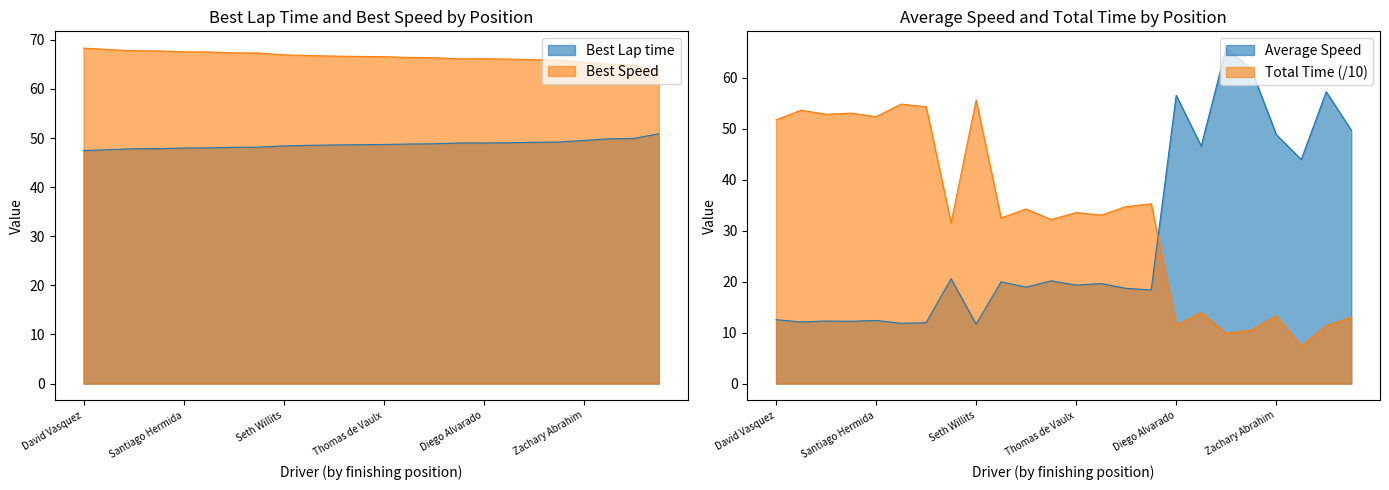

What is the difference between the maximum and minimum values in the Average Speed series?

54.1